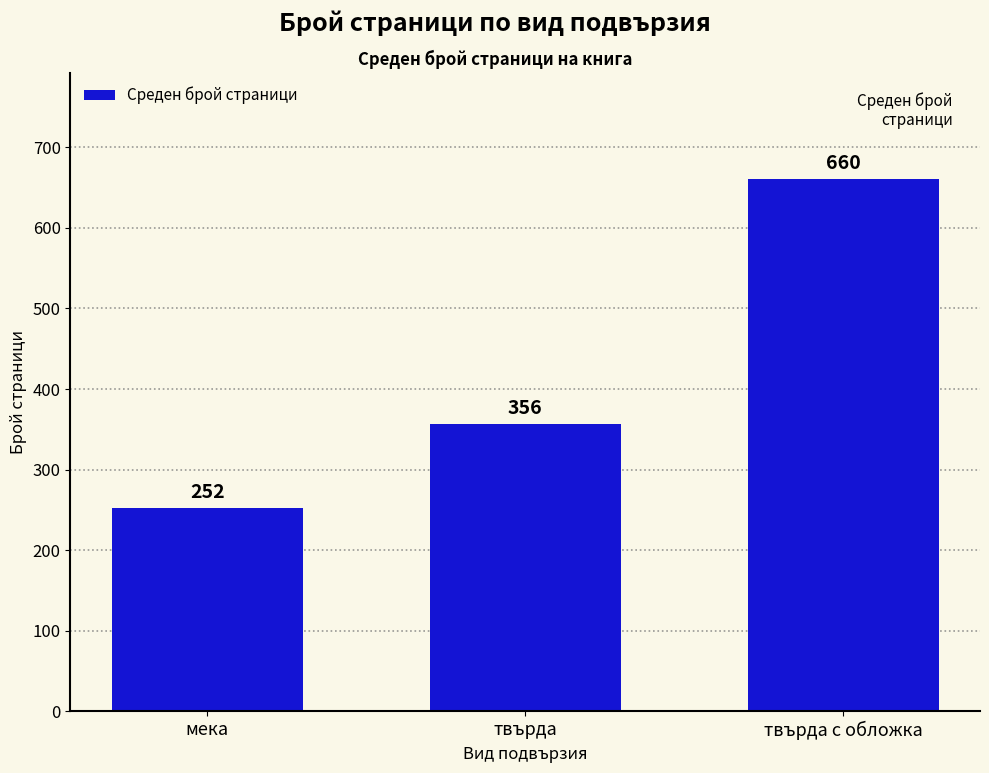

How many categories are shown in the chart?

3